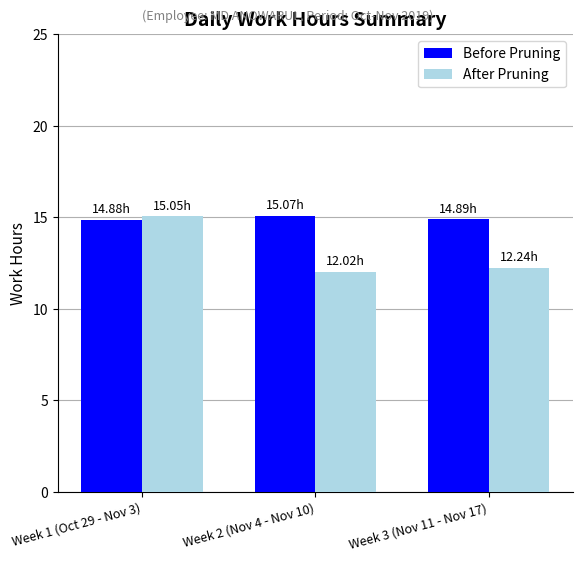

At Week 2 (Nov 4 - Nov 10), list the series in order from smallest to largest.

After Pruning, Before Pruning